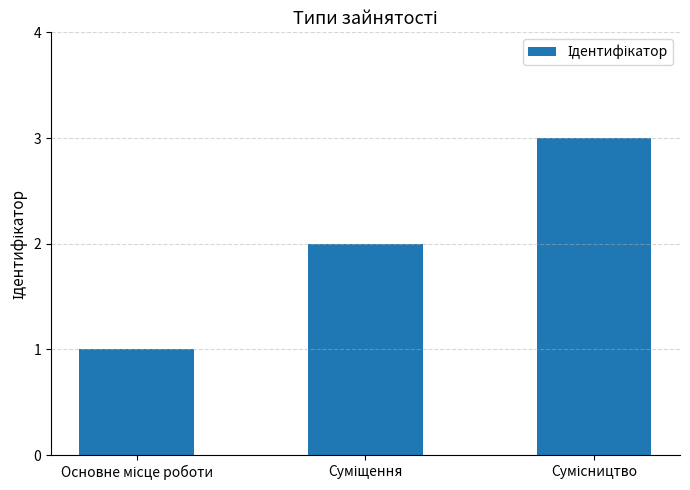

Count the values in the range 1 to 3.

3